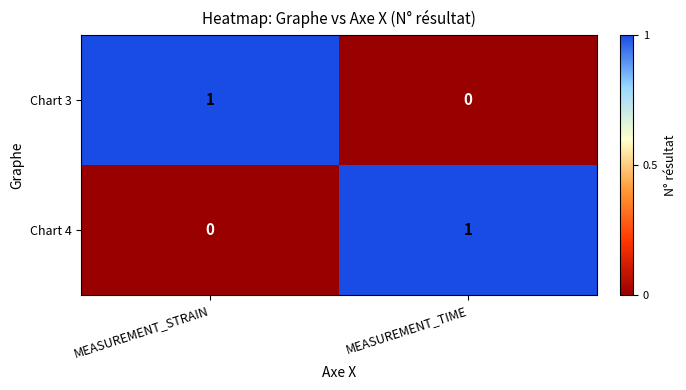

How many distinct data groups are displayed?

2